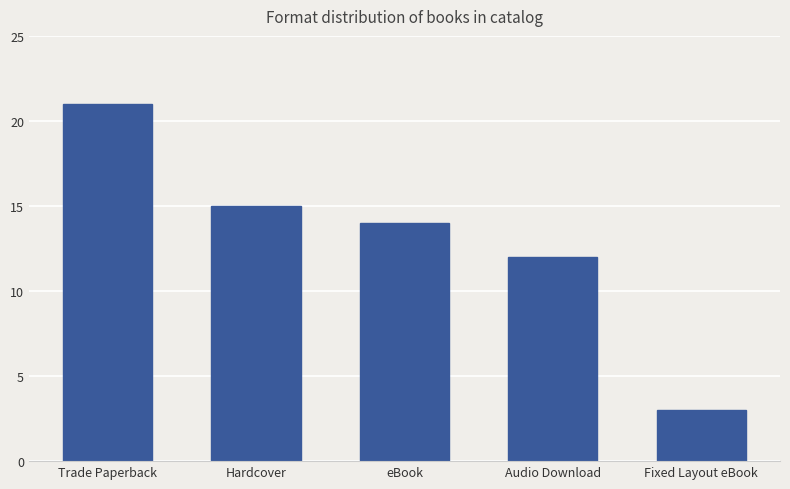

What is the maximum value shown in the chart?

21